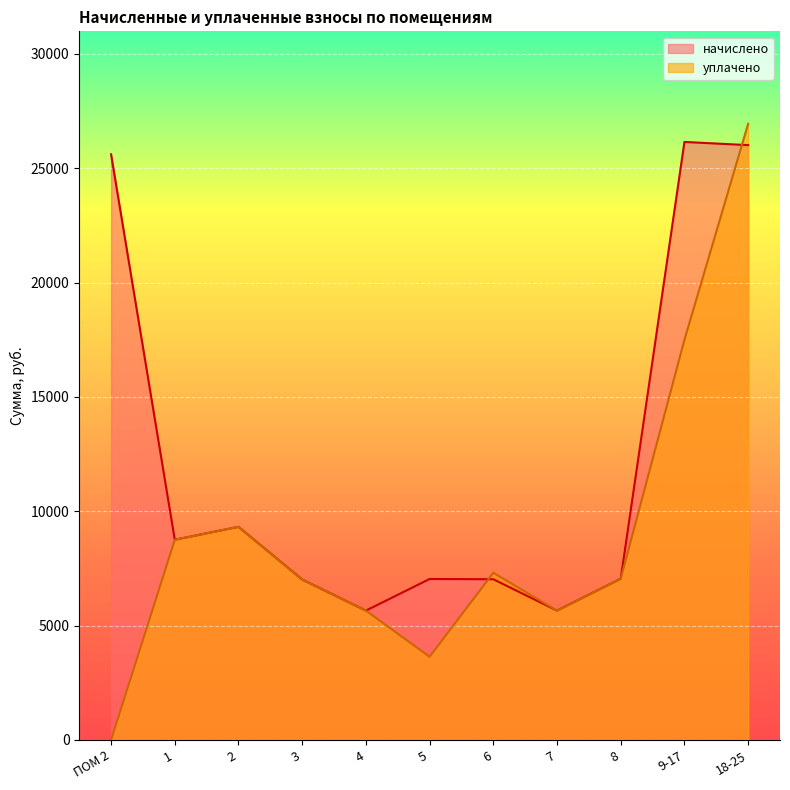

Is it true that уплачено equals 3637.2 at 5?

True